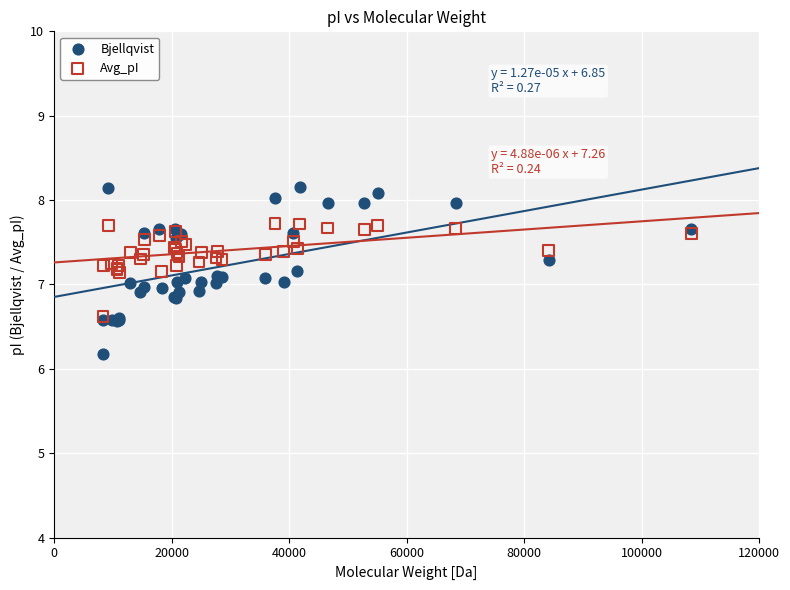

Which series has the widest spread of Y values?

Bjellqvist